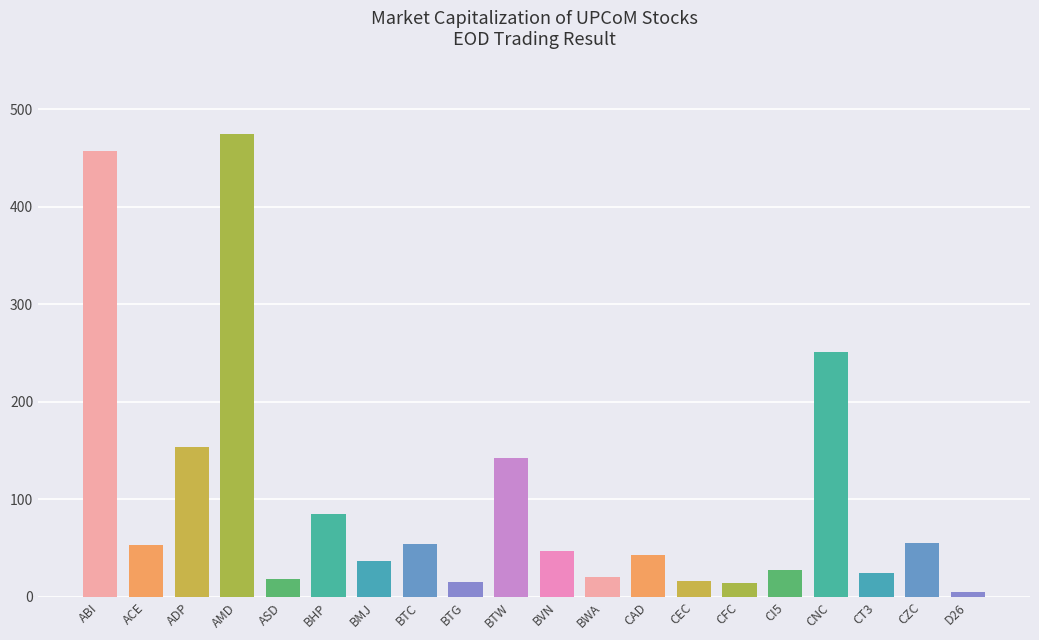

What position from the right is BWA?

9